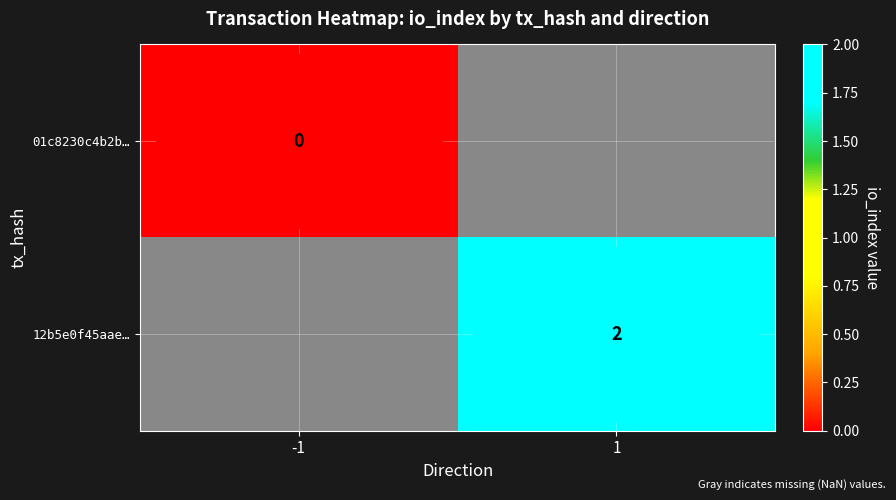

List the series in order of their peak value, lowest first.

01c8230c4b2b…, 12b5e0f45aae…